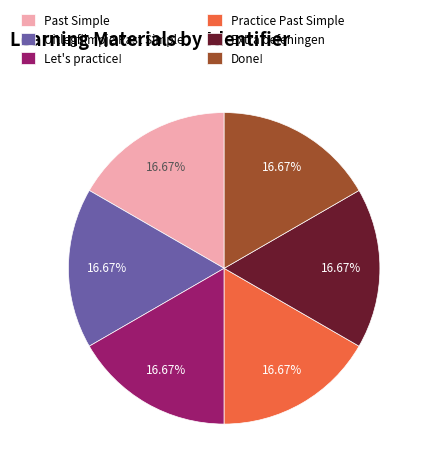

Is there any slice that represents more than half of the pie?

No